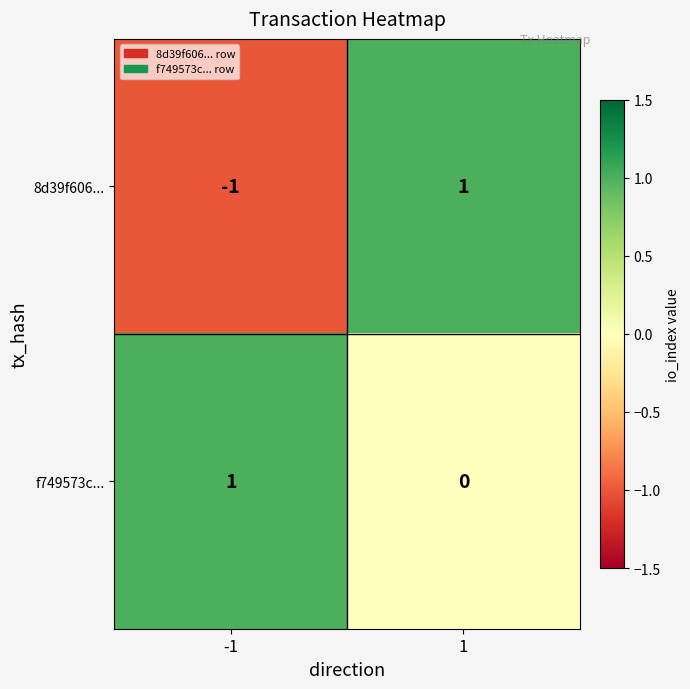

Rank the series at 1 from highest to lowest value.

8d39f606..., f749573c...